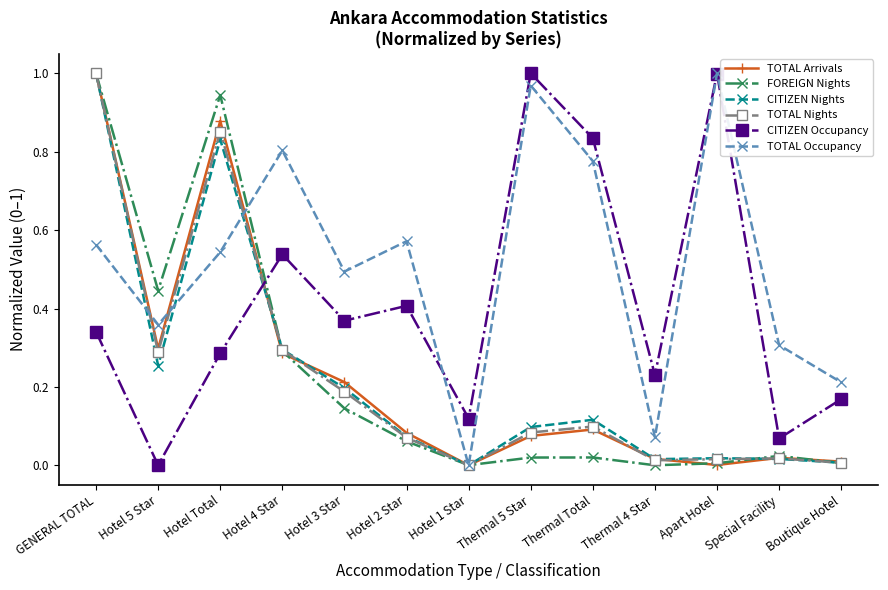

How many distinct data groups are displayed?

6